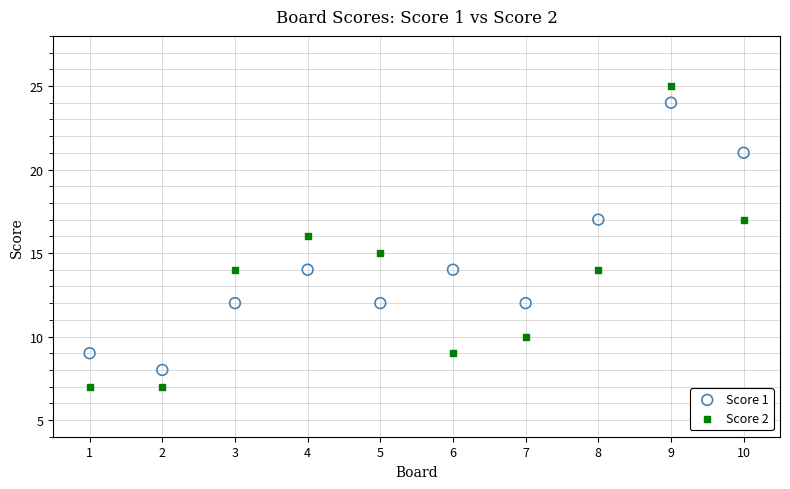

What are all the series names shown in the legend?

Score 1, Score 2